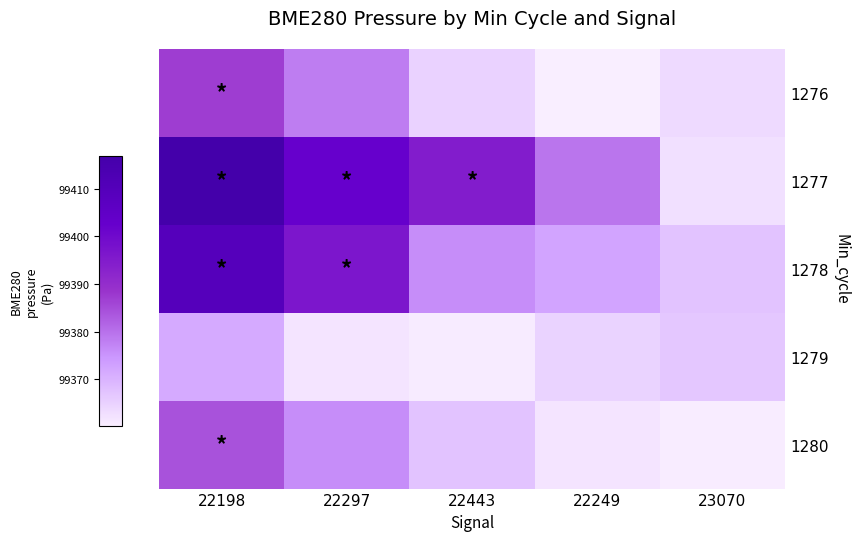

At which category is the sum across all series the highest?

22198